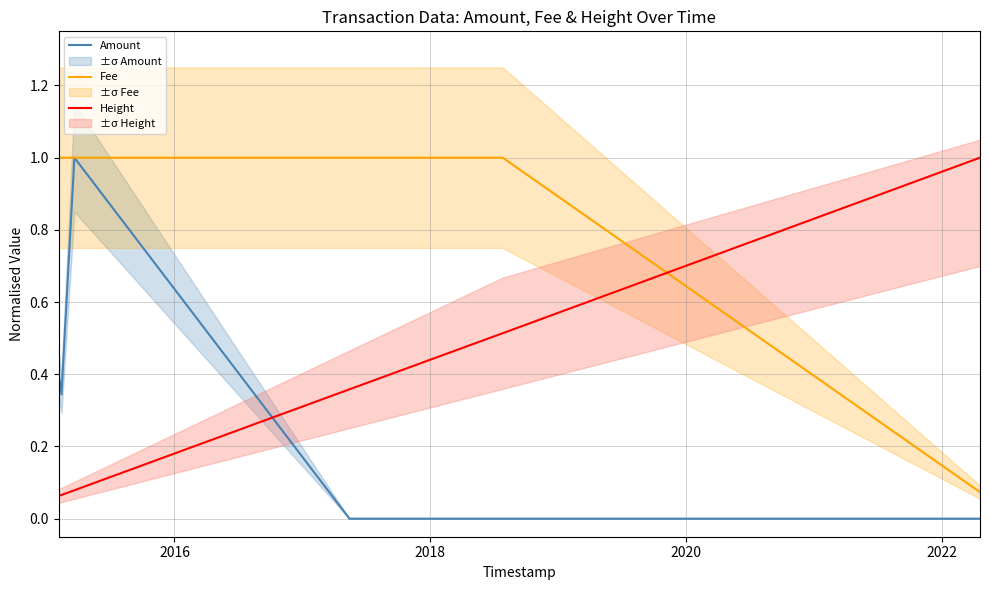

What is the maximum value for Height?

1.0